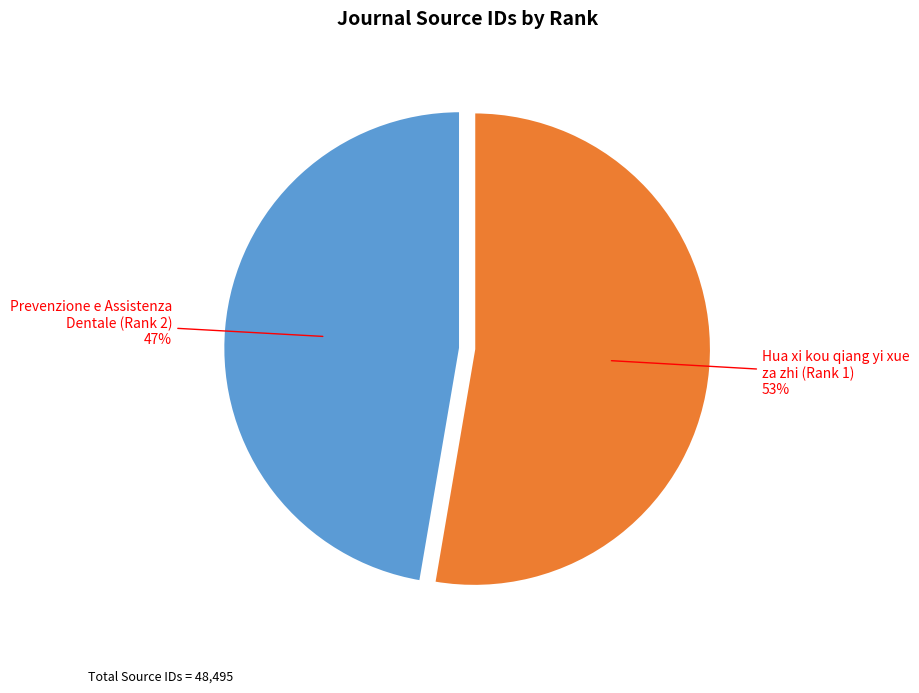

To the nearest percent, what is the average slice percentage?

50%